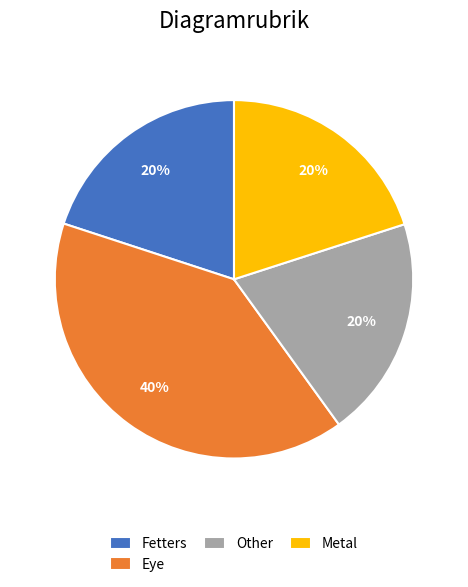

What is the ratio of the value at Metal to the value at Eye?

0.5